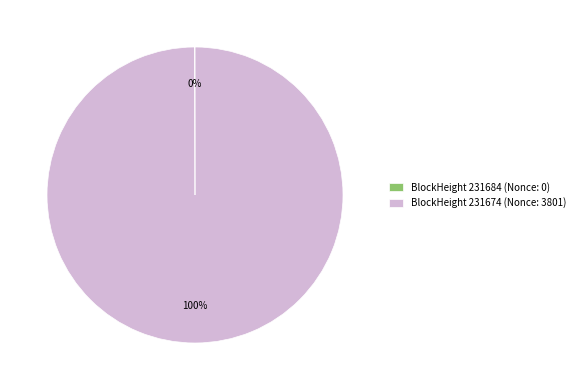

To the nearest percent, what is the average slice percentage?

50%